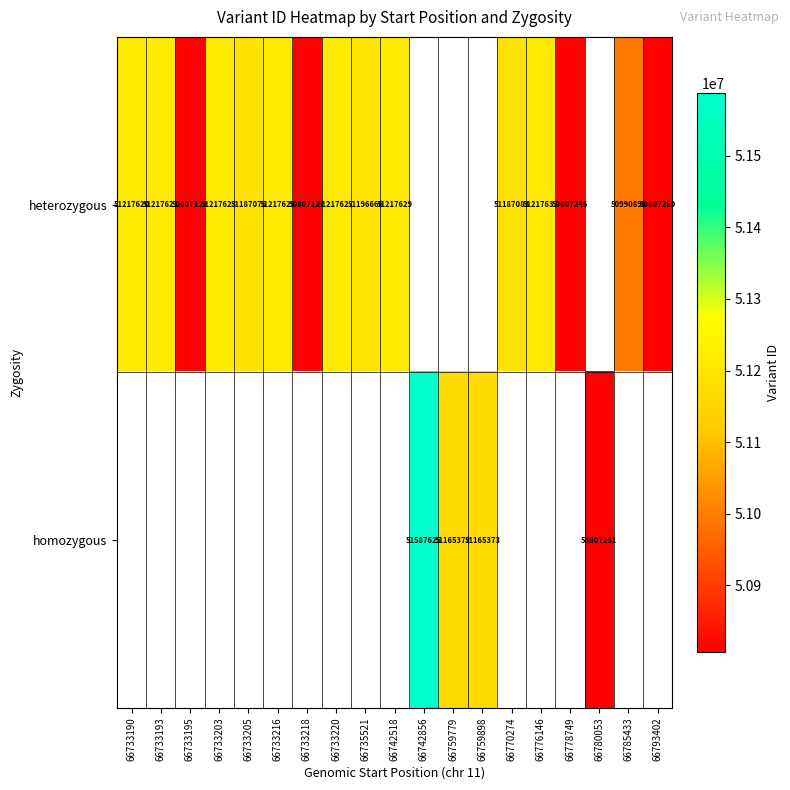

The value of heterozygous at 66733193 is 68359862.4. True or false?

False